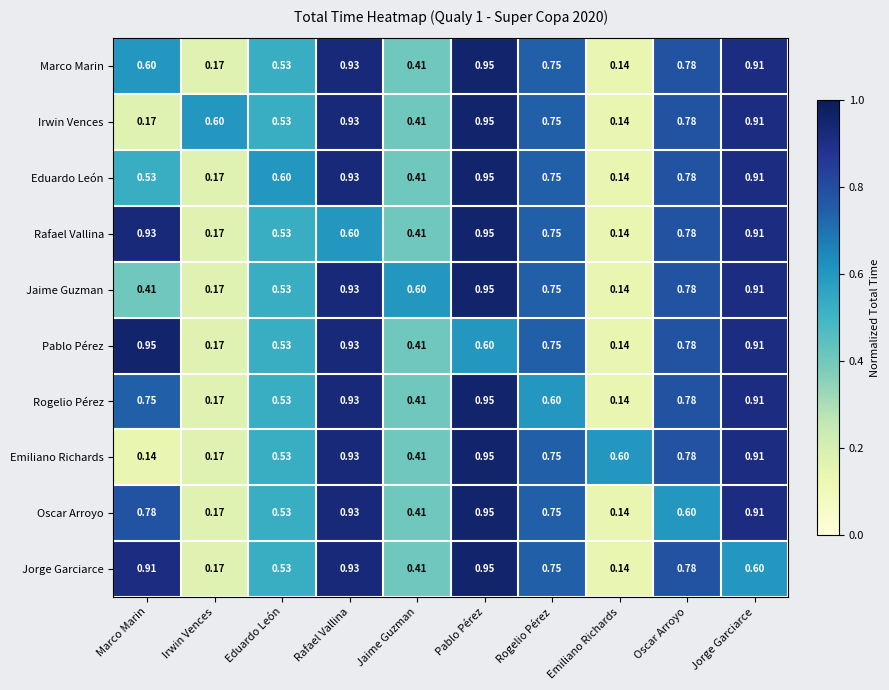

Which series changed the most between Rafael Vallina and Jorge Garciarce?

Jorge Garciarce